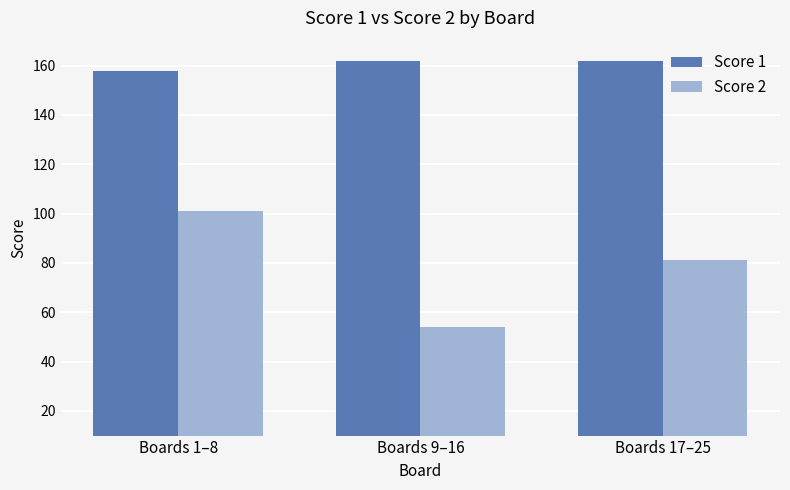

Which series has the widest spread of values?

Score 2